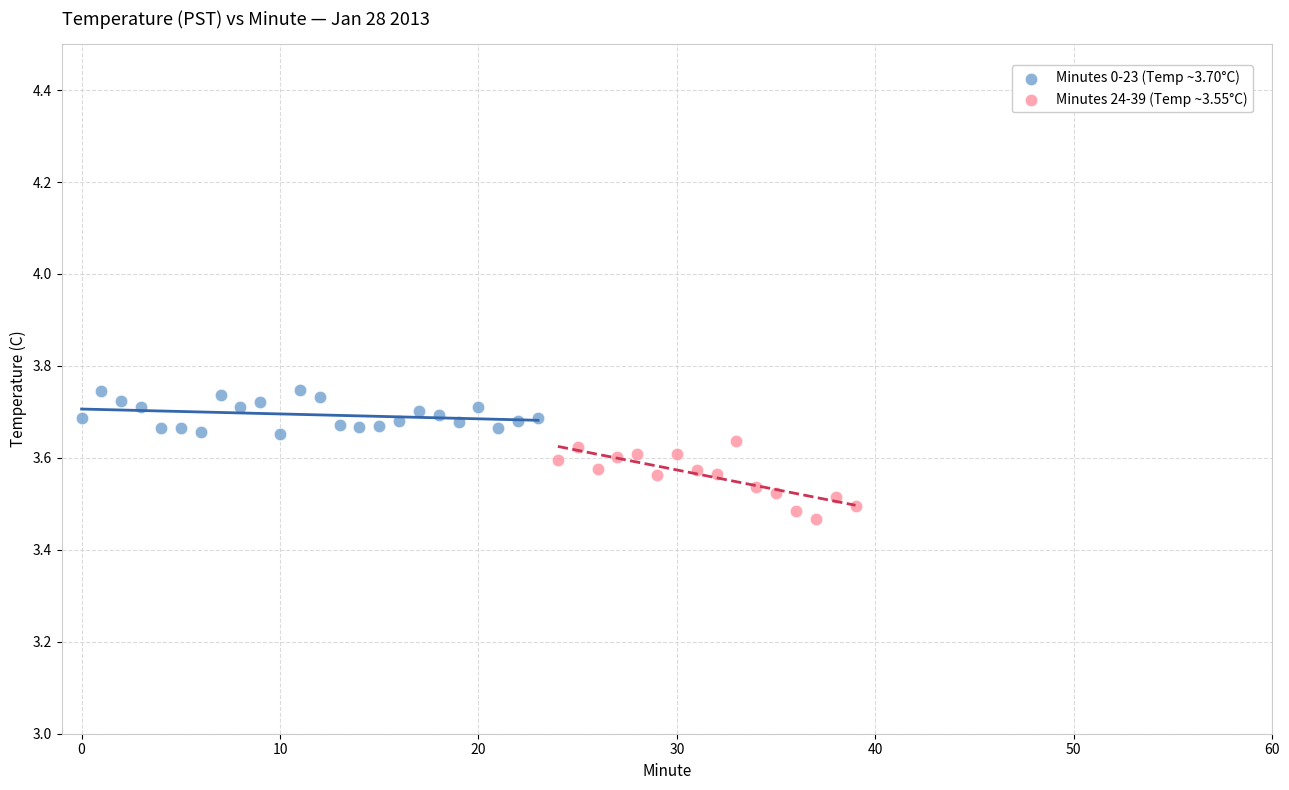

Which series contains the highest Y value?

Minutes 0-23 (Temp ~3.70°C)